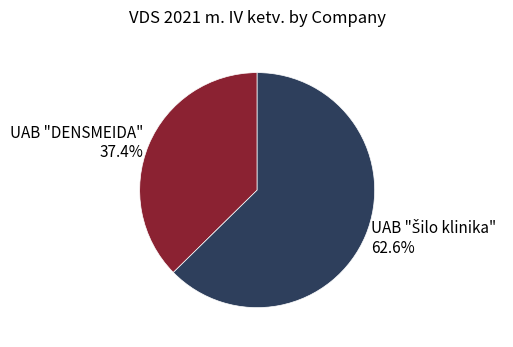

How many segments does this pie chart have?

2